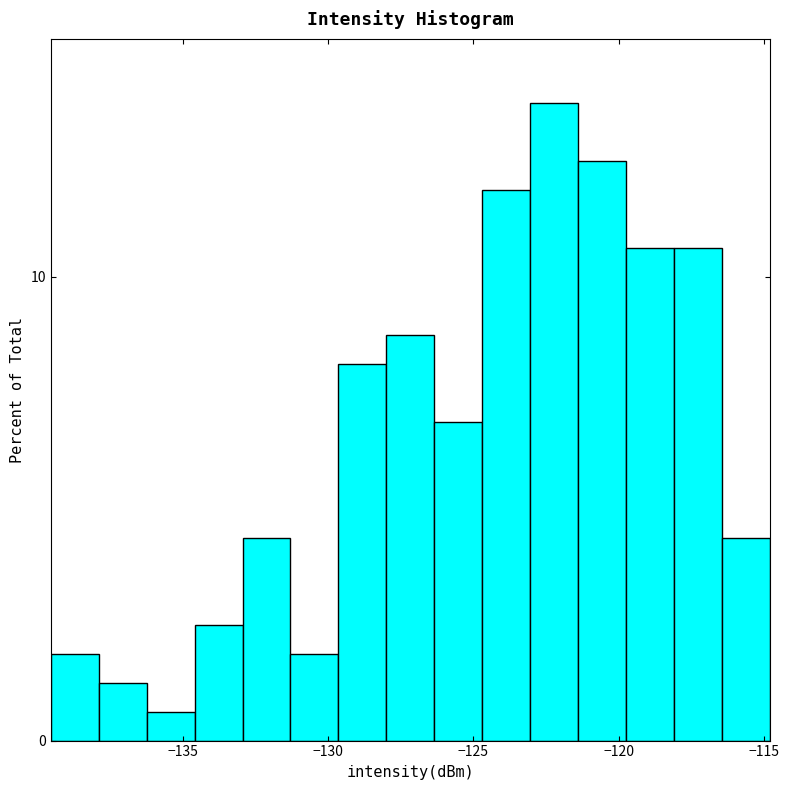

Around what value on the x-axis is the tallest bar? Give the approximate position of its centre, as read against the axis.

-122.0